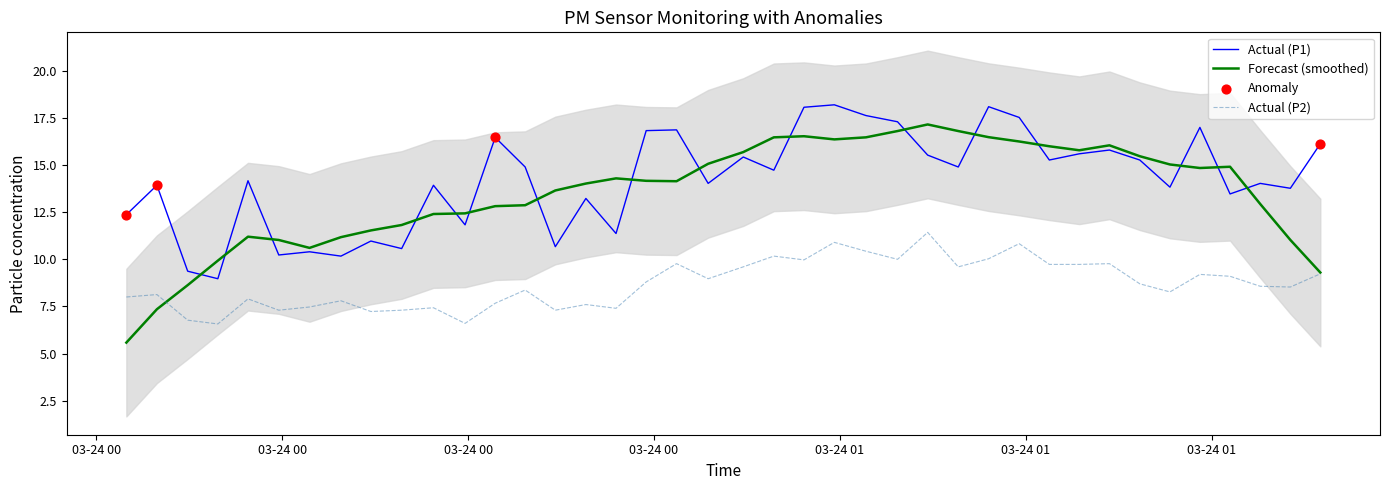

True or false: Actual (P1) and Actual (P2) intersect in this chart.

False